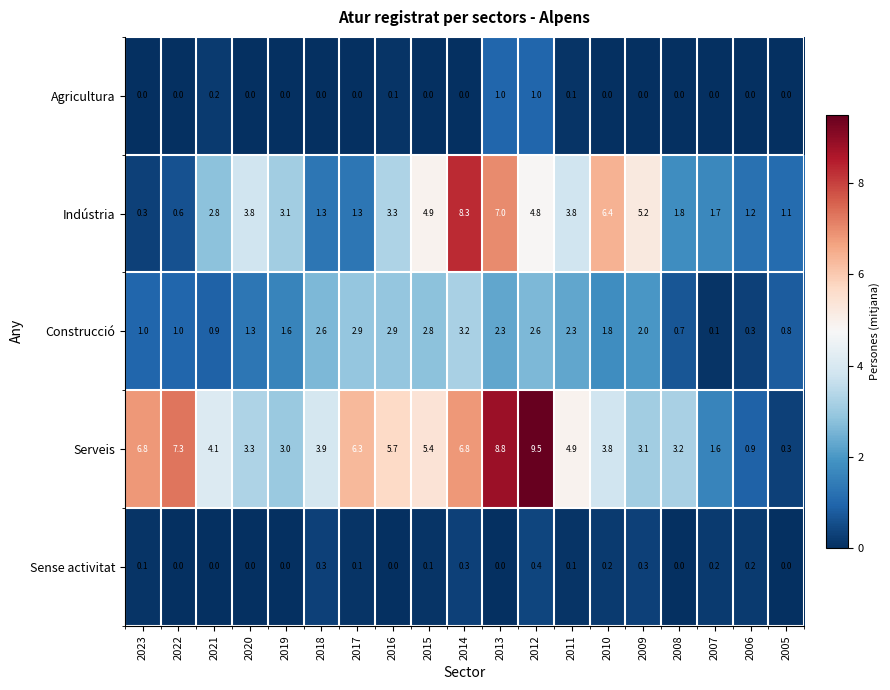

At how many categories does at least one series exceed 4?

12